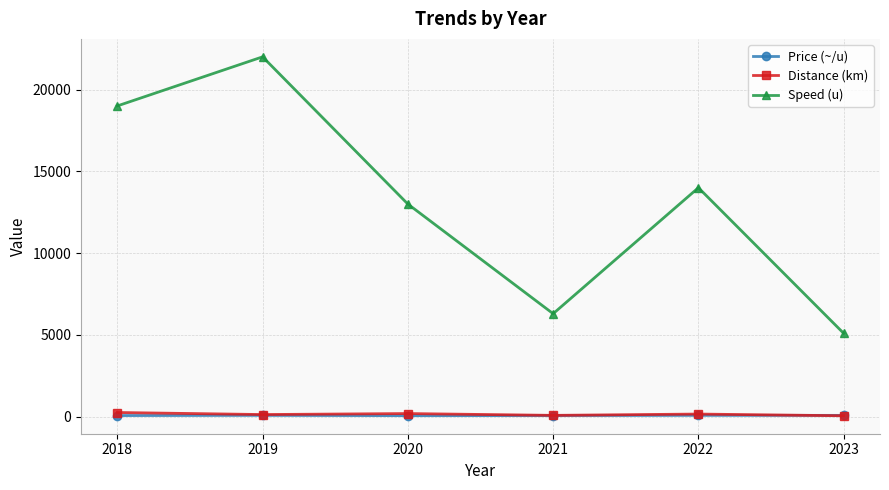

List the labels in order of Speed (u) value, smallest first.

2023, 2021, 2020, 2022, 2018, 2019